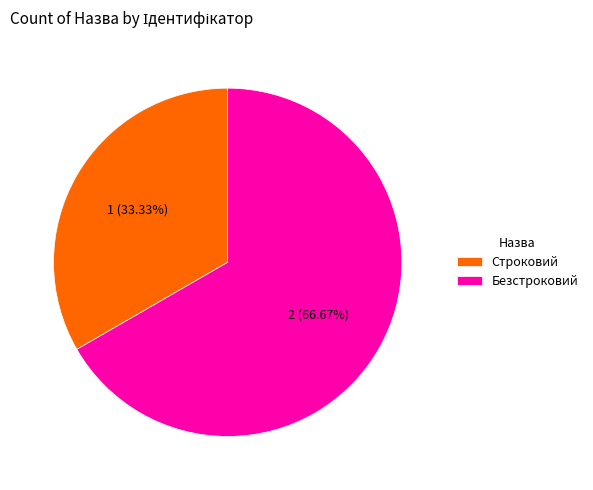

True or false: Строковий accounts for 26% of the total.

False